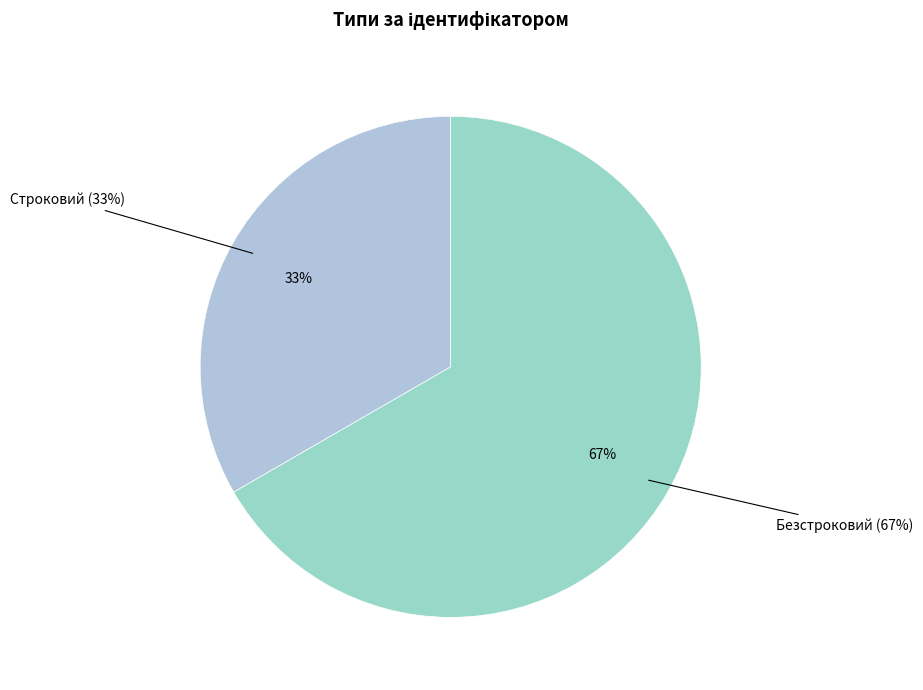

Combined, do Безстроковий and Строковий account for over 50%?

Yes